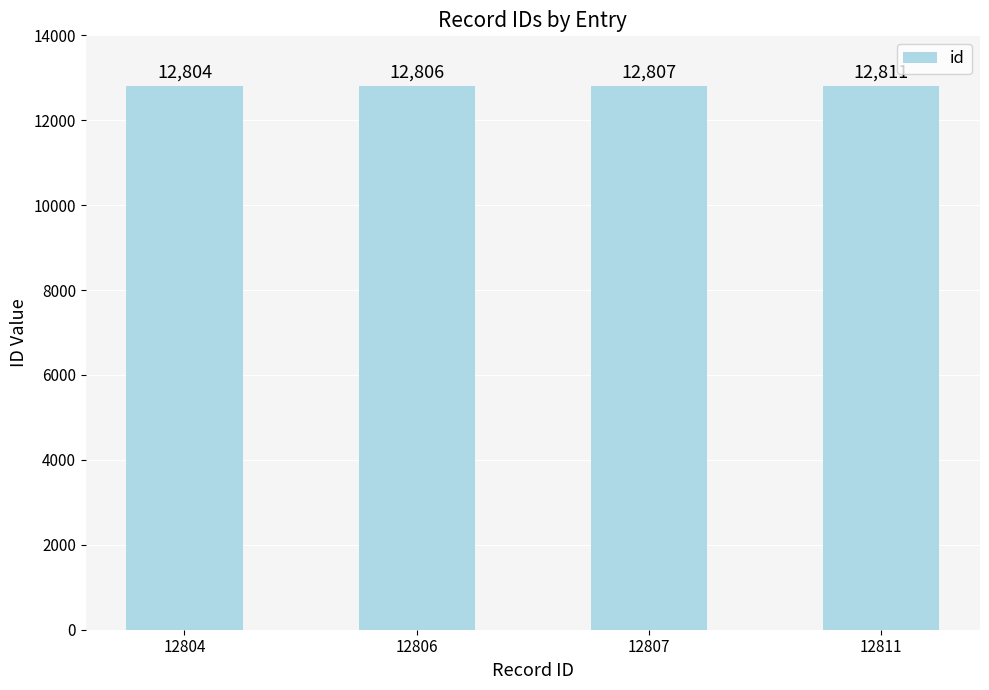

Are the bars horizontal?

No